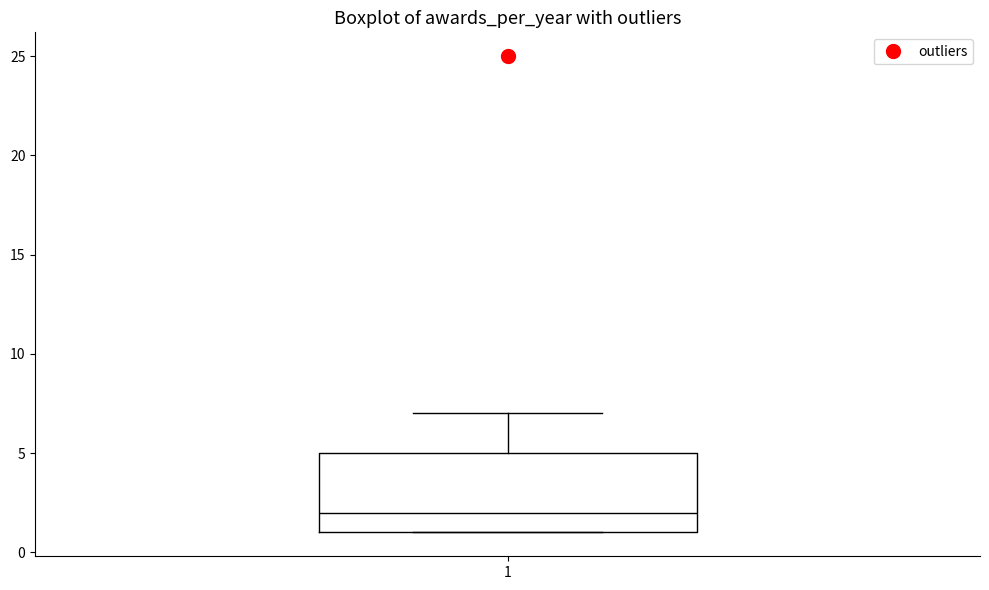

Read this box plot against the y-axis: the position of the median line, the range covered by the box, and the ends of both whiskers. The values are not printed on the chart, so give them approximately, as read against the axis.

median 2, box 1 to 5, whiskers 1 to 7